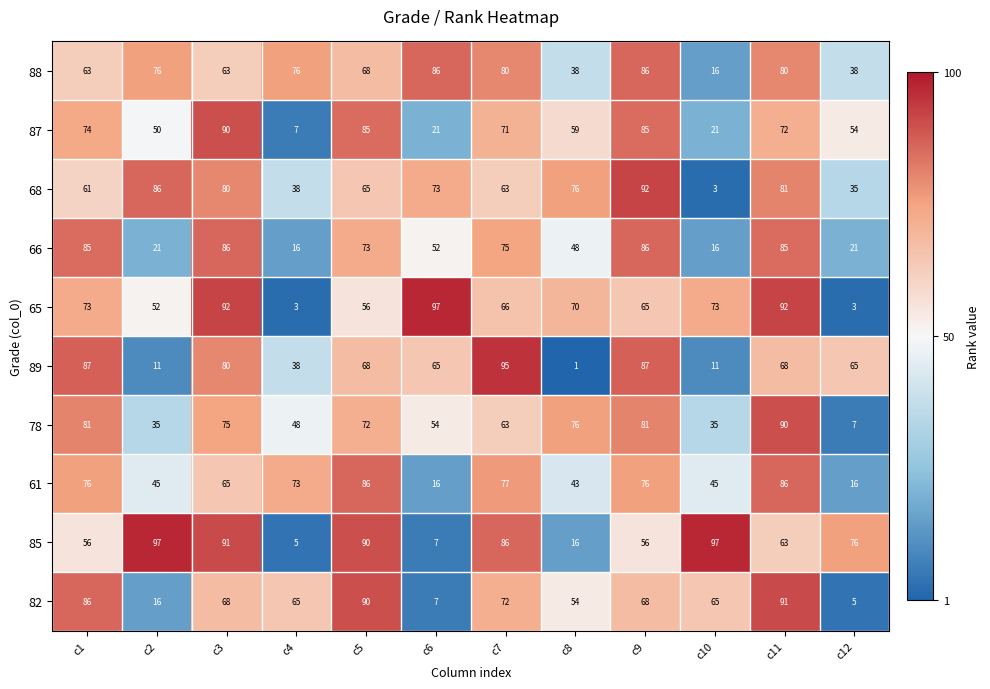

The 61 series shows 86 at c11. True or false?

True